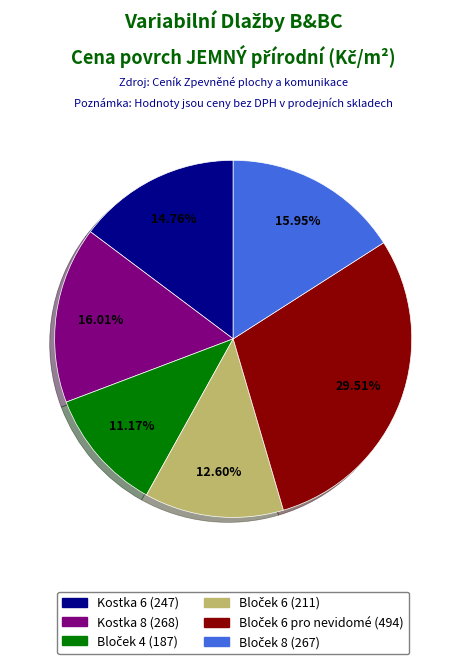

Is there a majority slice in this chart?

No